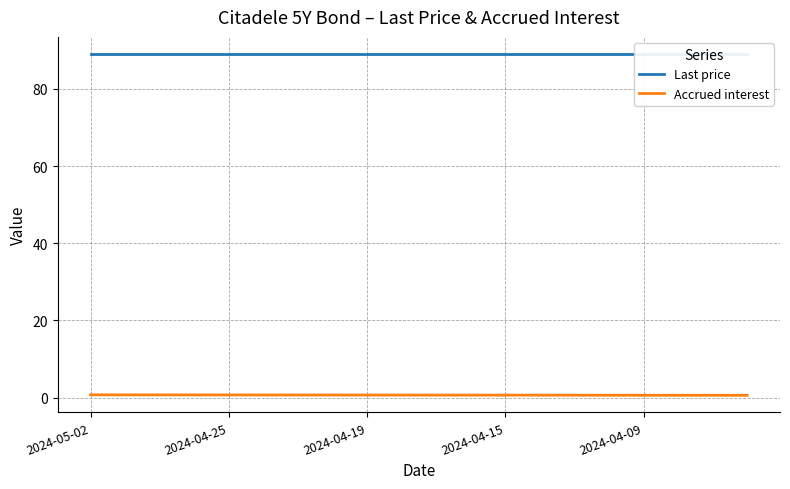

What are all the series names shown in the legend?

Last price, Accrued interest